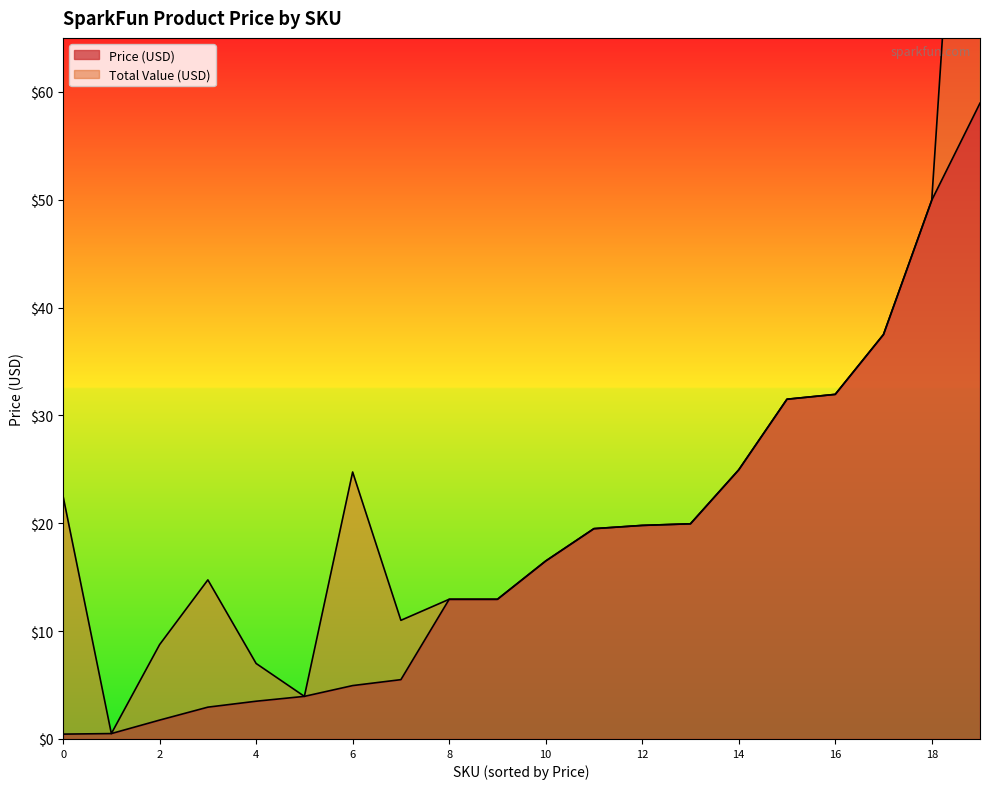

Reading left to right, list all the values displayed in this chart.

Price (USD): DEV-09564=59.0	SEN-09694=19.9	WRL-08687=24.9	COM-00097=0.5	BOB-08276=3.5	PRT-13781=31.5	GPS-13740=19.5	DEV-13736=19.8	KIT-13288=12.9	DEV-13293=12.9	DEV-13229=50.0	DEV-11665=5.0	SEN-12787=16.5	PRT-00115=1.8	PRT-09388=37.5	CAB-00506=5.5	SEN-13007=31.9	COM-12710=3.0	COM-11078=0.5	COM-08653=4.0
Total Value (USD): DEV-09564=117.9	SEN-09694=19.9	WRL-08687=24.9	COM-00097=22.5	BOB-08276=7.0	PRT-13781=31.5	GPS-13740=19.5	DEV-13736=19.8	KIT-13288=12.9	DEV-13293=12.9	DEV-13229=50.0	DEV-11665=24.8	SEN-12787=16.5	PRT-00115=8.8	PRT-09388=37.5	CAB-00506=11.0	SEN-13007=31.9	COM-12710=14.8	COM-11078=0.5	COM-08653=4.0